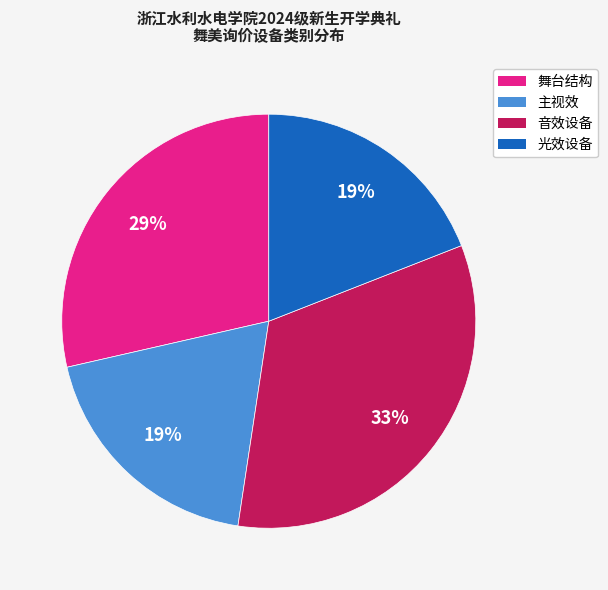

Combined, do 主视效 and 光效设备 account for over 50%?

No